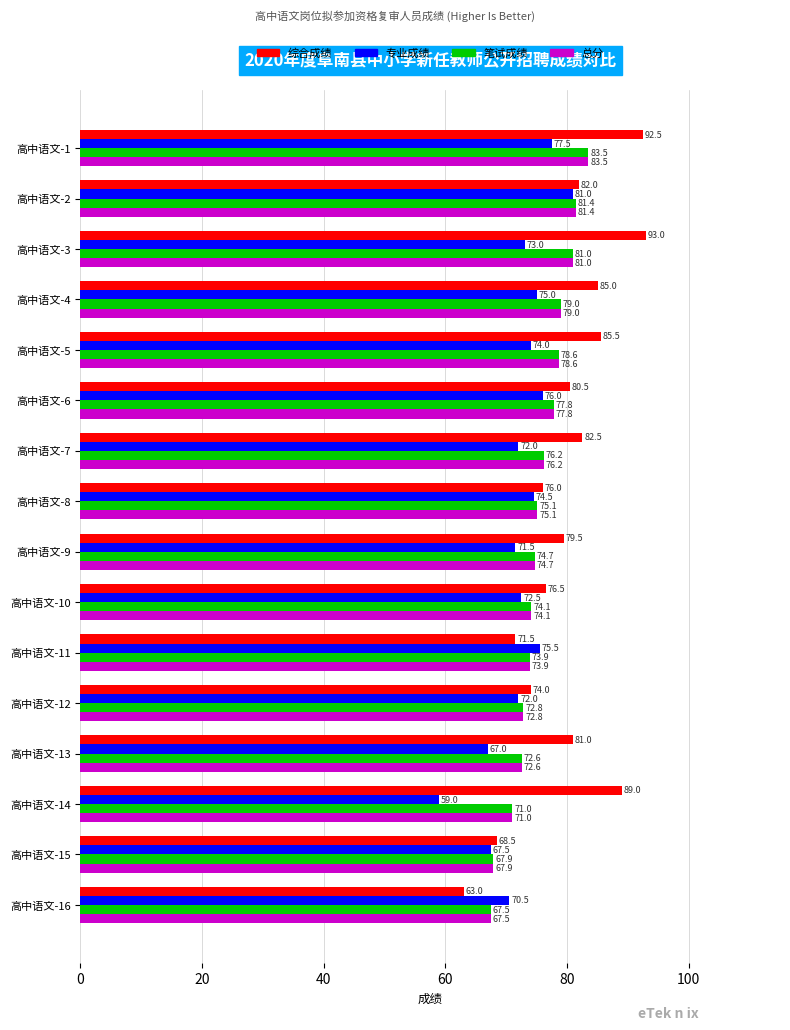

At which category does the chart reach its peak across all series?

高中语文-3